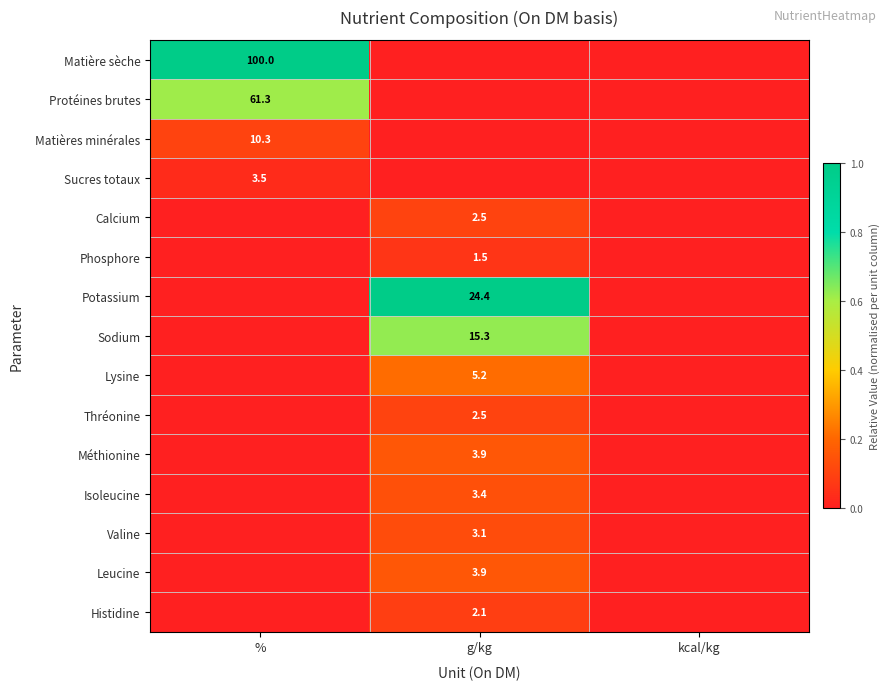

True or false: Phosphore has a value of 2.3 at g/kg.

False